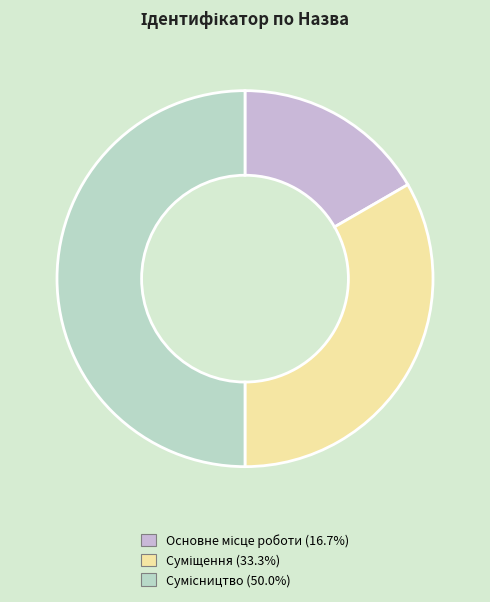

Rank the categories by value from lowest to highest.

Основне місце роботи, Суміщення, Сумісництво